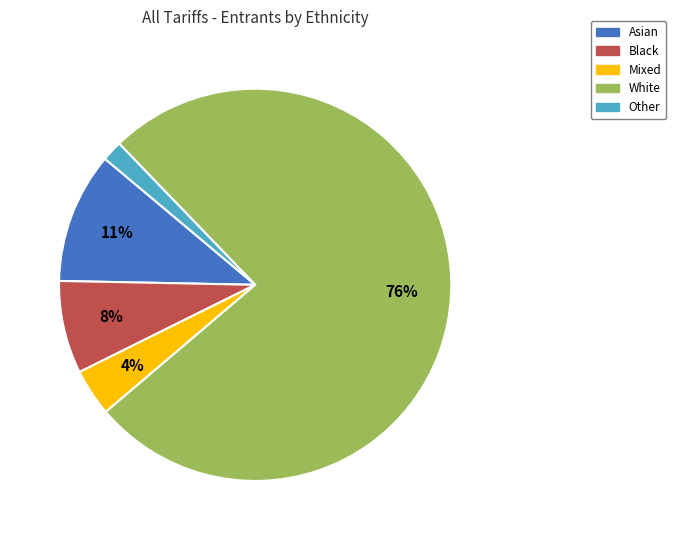

To the nearest percent, what is the difference between the Black and Mixed slice percentages?

4%